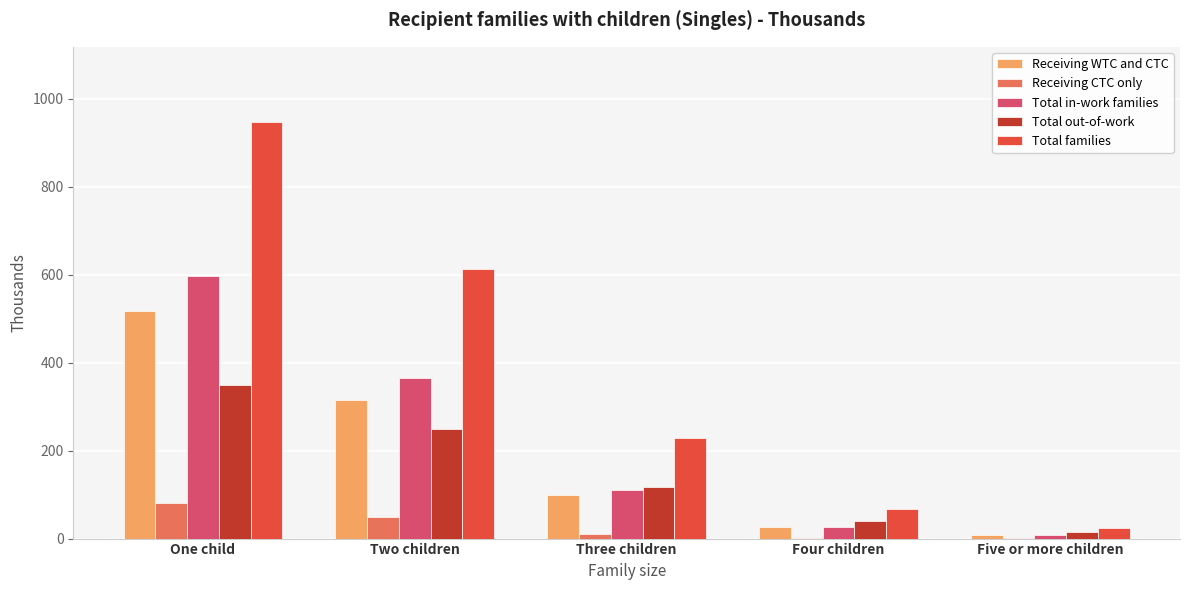

The value of Total families at Two children is 613.3. True or false?

True